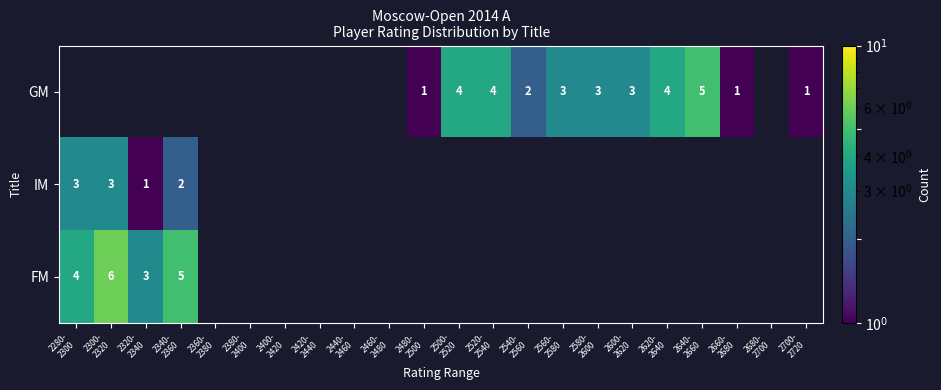

The GM series shows 3.0 at 2560- 2580. True or false?

True